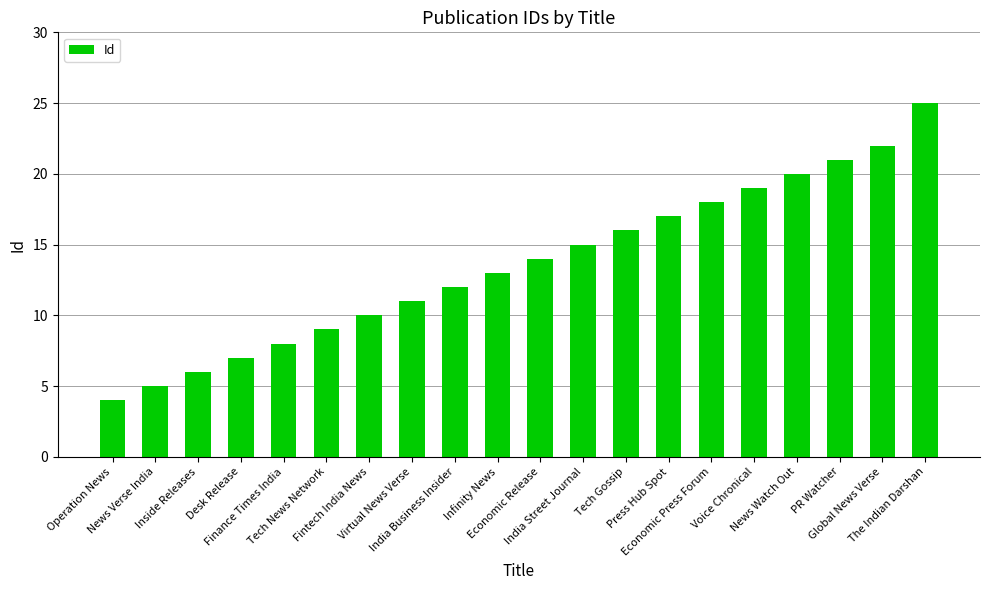

What is the sum of all values?

272